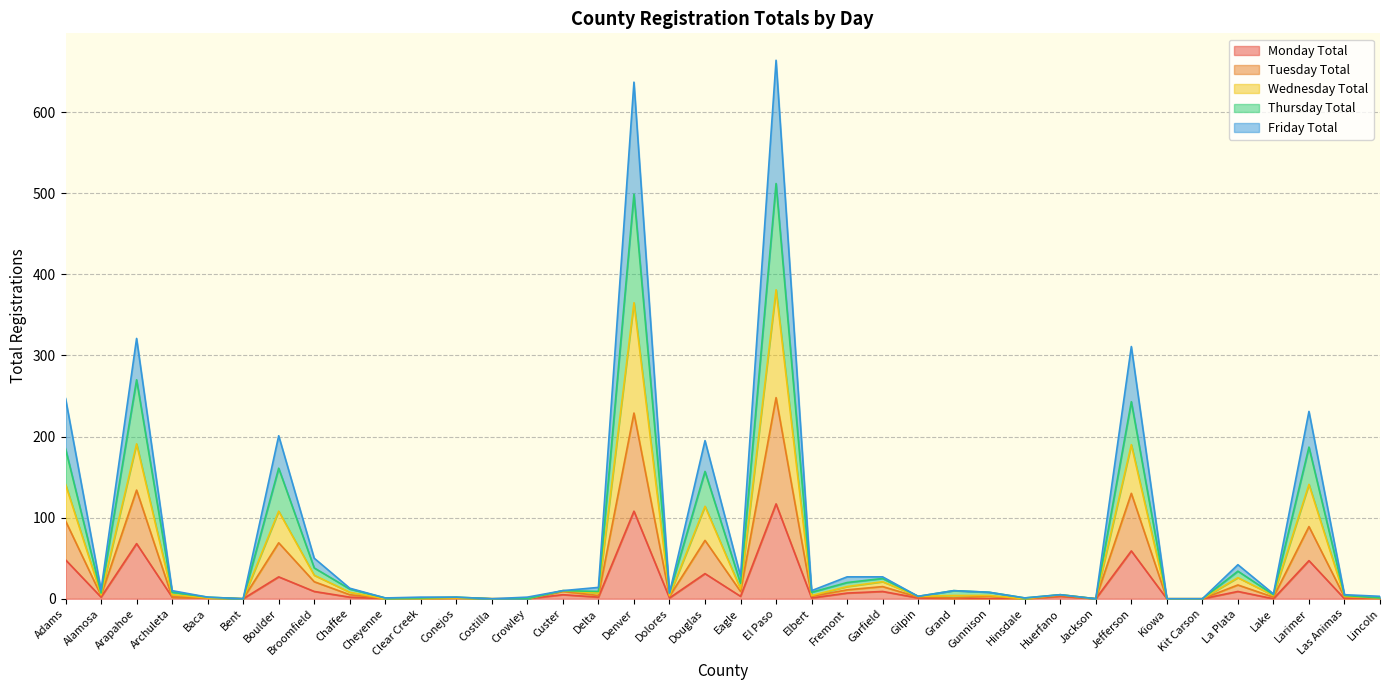

Where does the Wednesday Total series first go above 10?

Adams